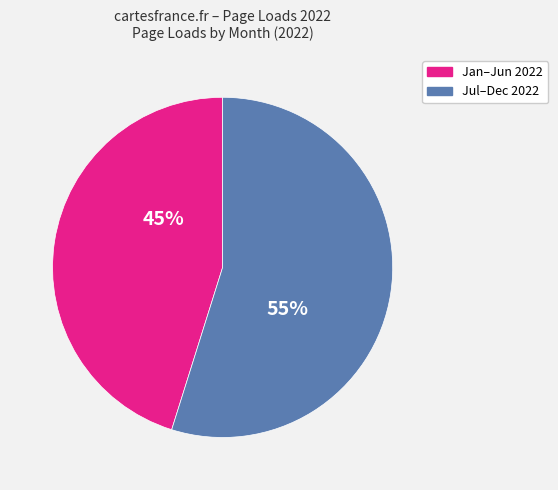

Does any single category account for the majority?

Yes